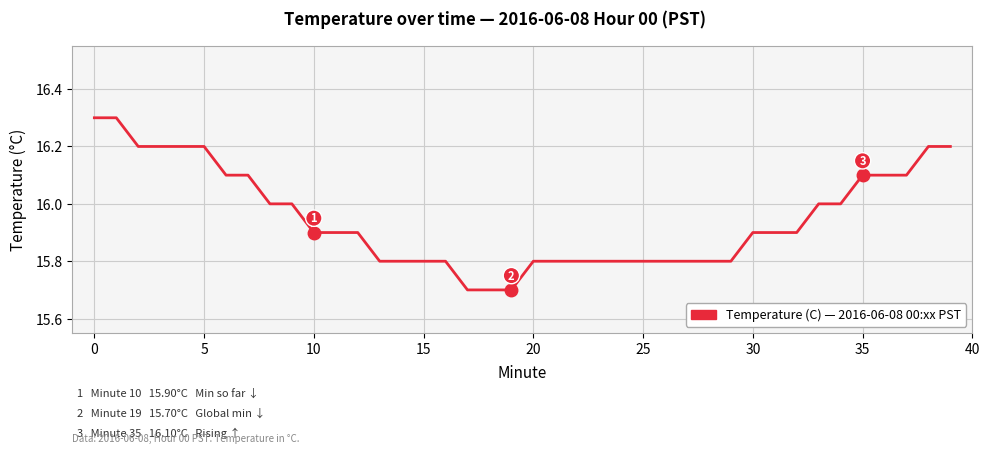

What is the minimum value shown in the chart?

15.7